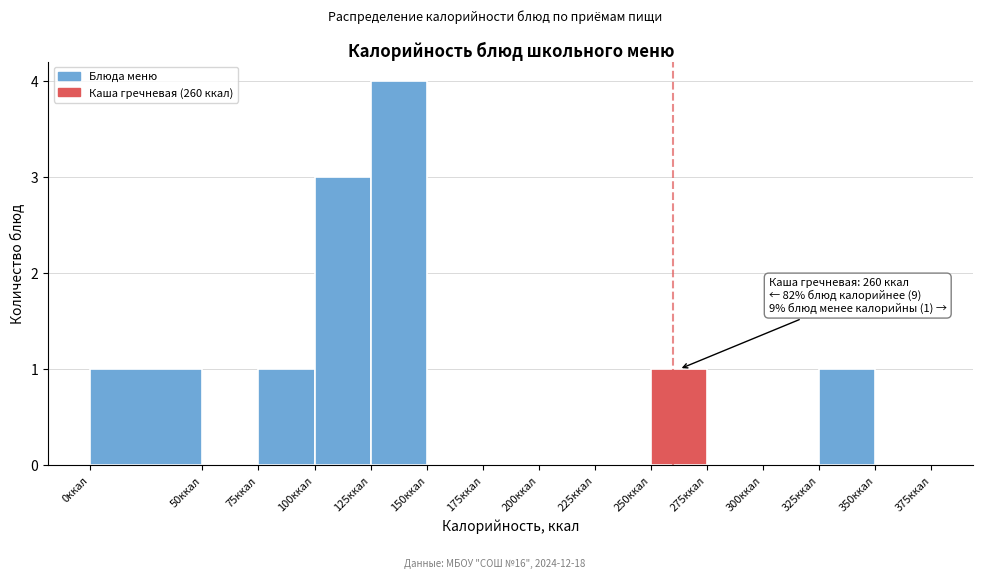

Over which range of the x-axis is the bar tallest?

125 to 150